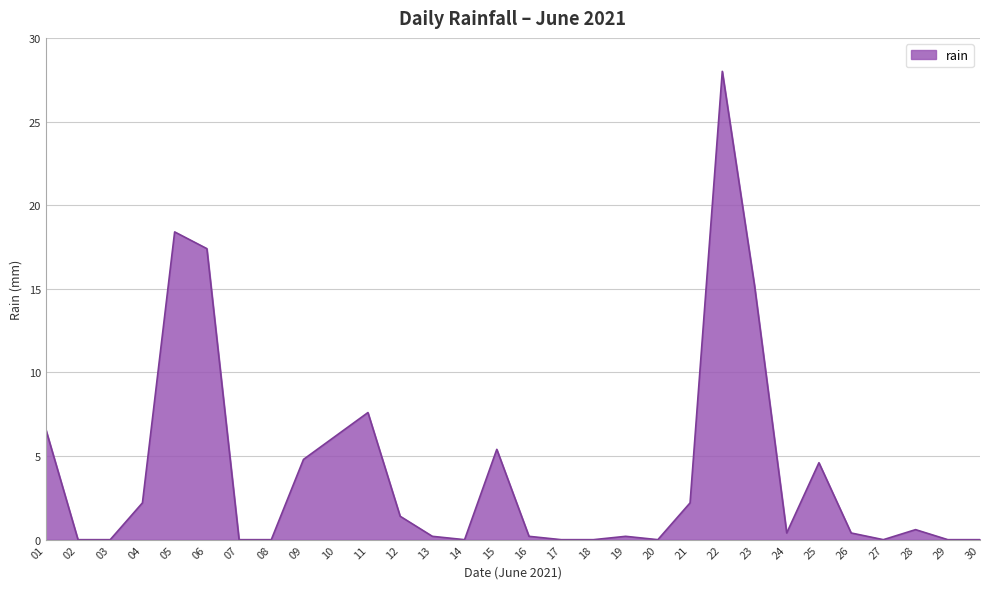

At which label is the value closest to 14?

23